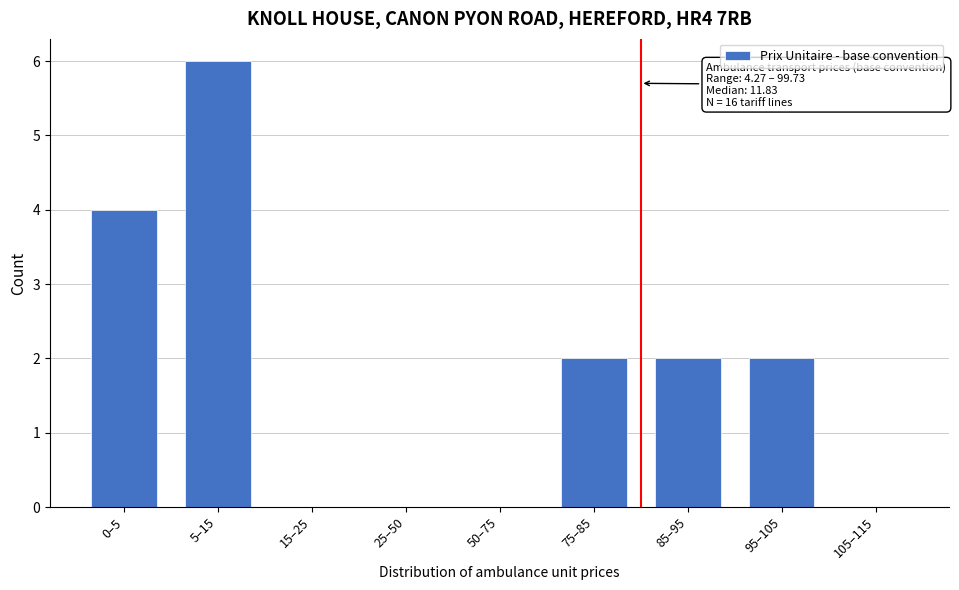

Reading right to left, what are all the values shown in this chart?

105–115=0	95–105=2	85–95=2	75–85=2	50–75=0	25–50=0	15–25=0	5–15=6	0–5=4